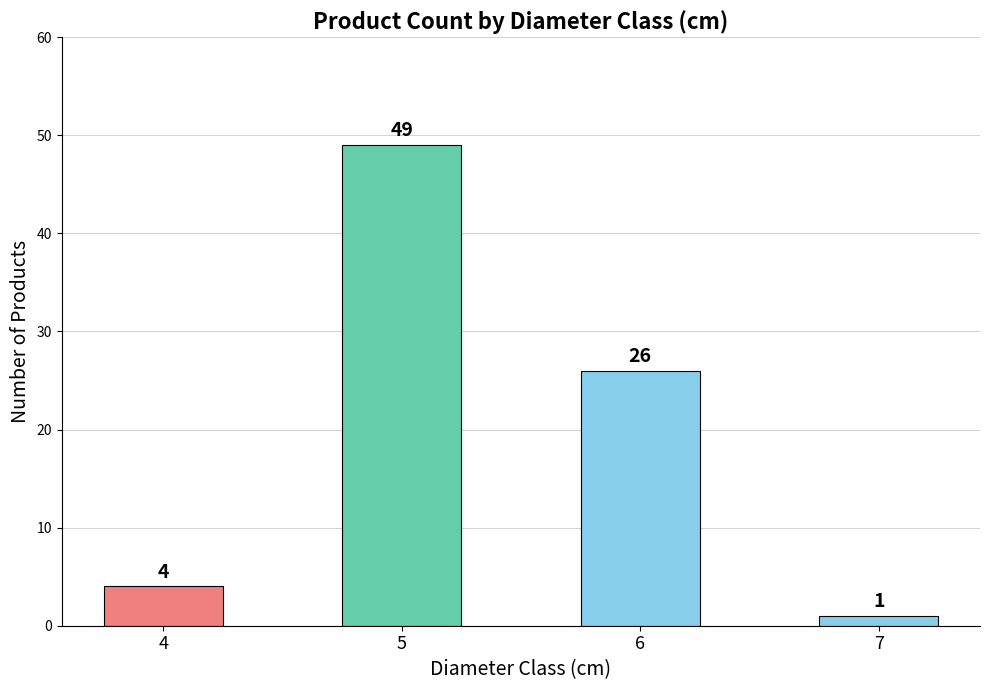

Rank the categories by value from lowest to highest.

7, 4, 6, 5